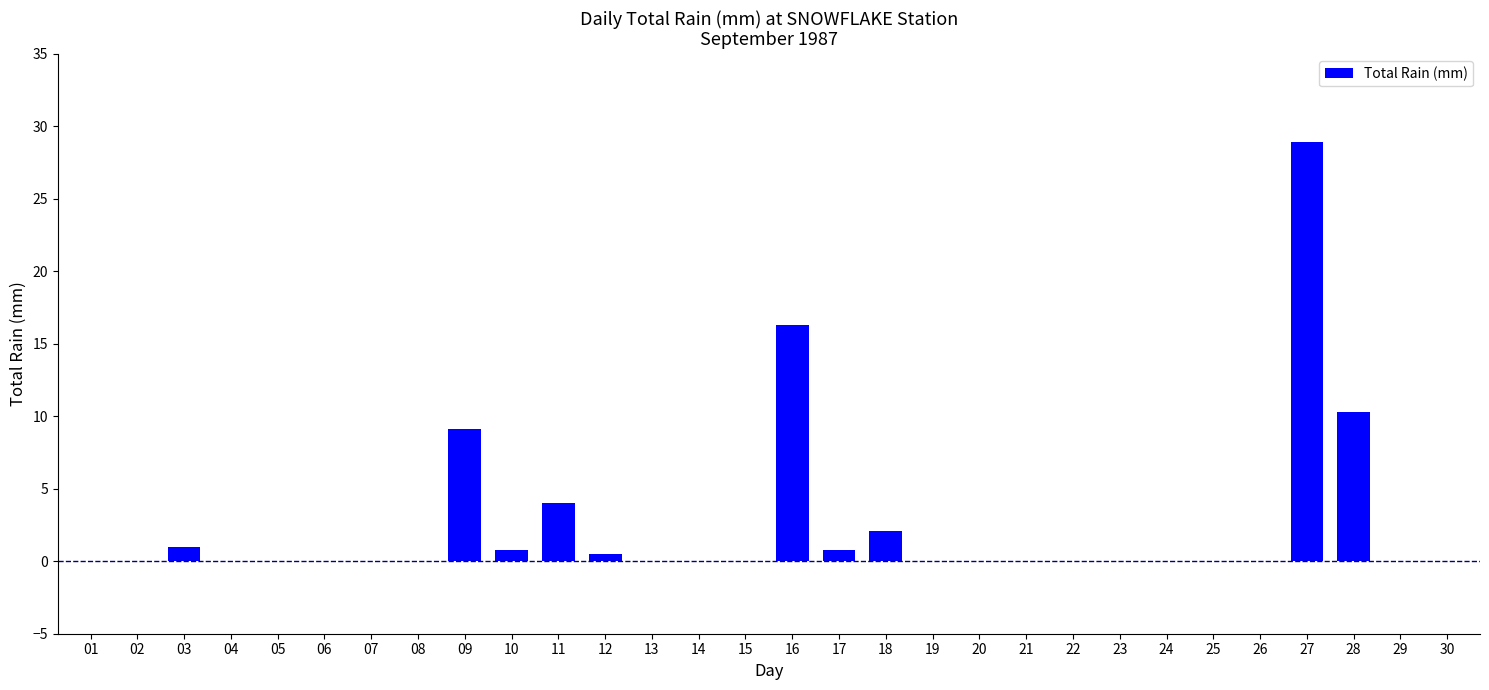

What is the maximum value shown in the chart?

28.9